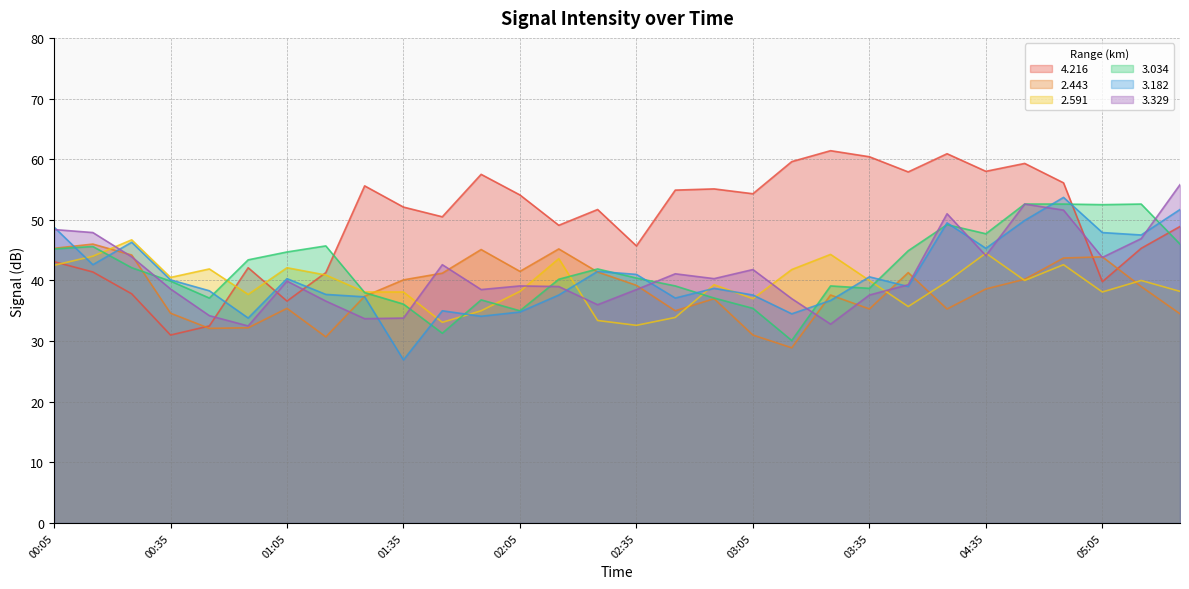

Does the chart have visible grid lines?

Yes